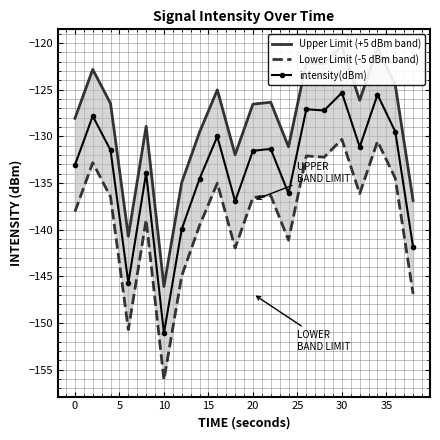

Is it true that intensity(dBm) equals -151.1 at 10?

True